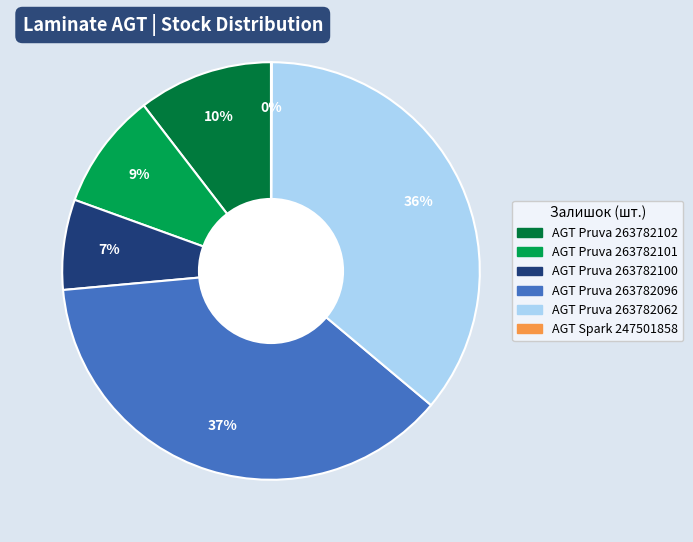

Is it true that AGT Pruva 263782101 is 9% of the pie?

True